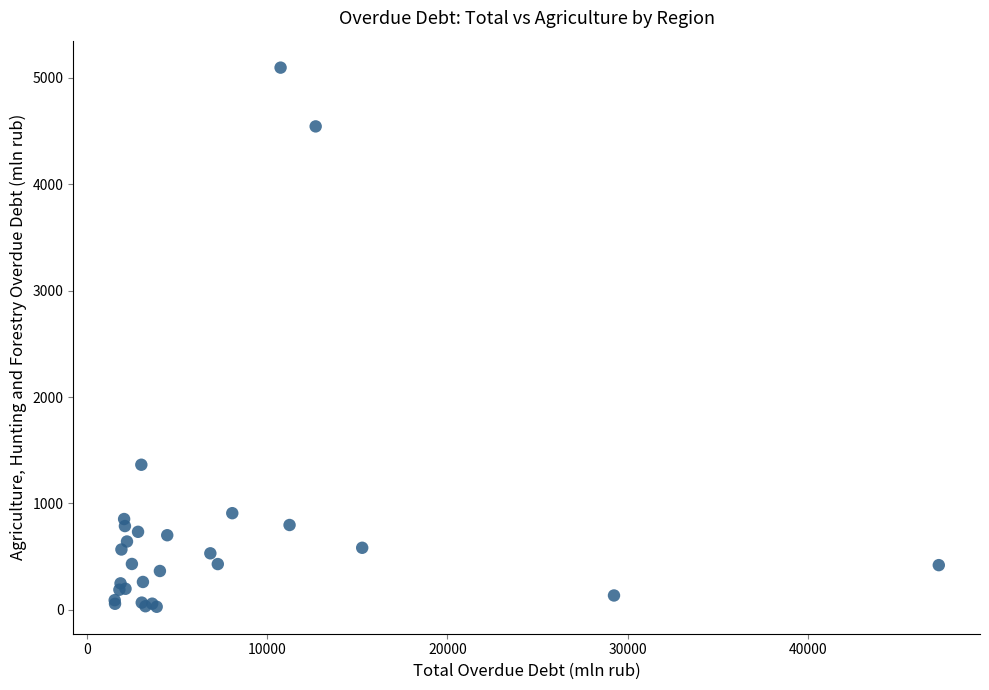

What Y value in the scatter plot is closest to 2562?

1364